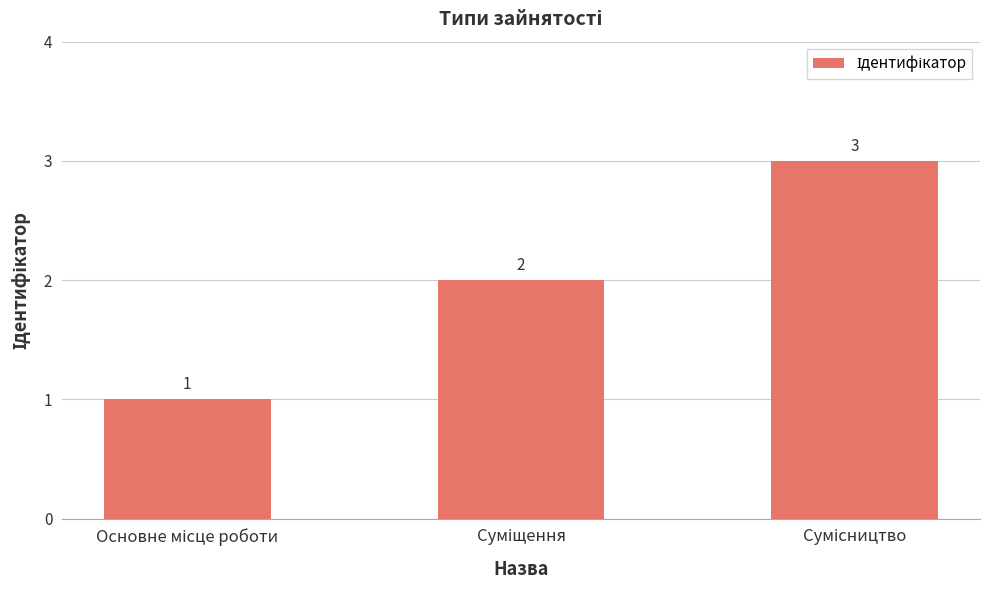

Reading left to right, transcribe all the data shown in this chart.

1	2	3